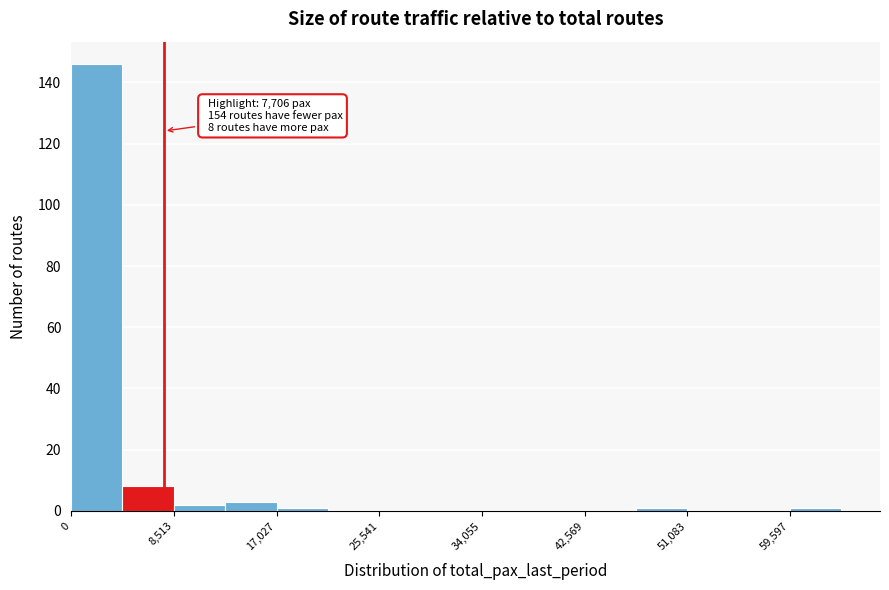

Over which range of the x-axis is the bar tallest?

0 to 4000